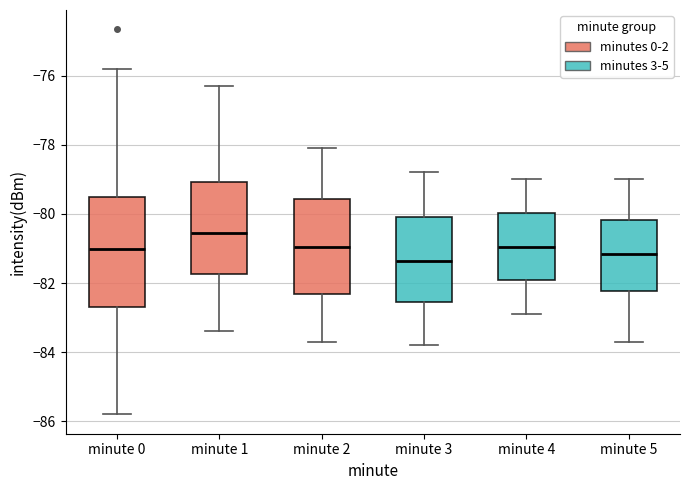

Reading left to right, transcribe this box plot: for each box, give where its median line is, the range the box spans, and where its two whiskers end, as read against the y-axis. The values are not printed on the chart, so give them approximately, as read against the axis.

minute 0: median -81.0, box -82.6 to -79.6, whiskers -85.8 to -75.8
minute 1: median -80.6, box -81.8 to -79.0, whiskers -83.4 to -76.2
minute 2: median -81.0, box -82.4 to -79.6, whiskers -83.6 to -78.0
minute 3: median -81.4, box -82.6 to -80.0, whiskers -83.8 to -78.8
minute 4: median -81.0, box -82.0 to -80.0, whiskers -82.8 to -79.0
minute 5: median -81.2, box -82.2 to -80.2, whiskers -83.6 to -79.0